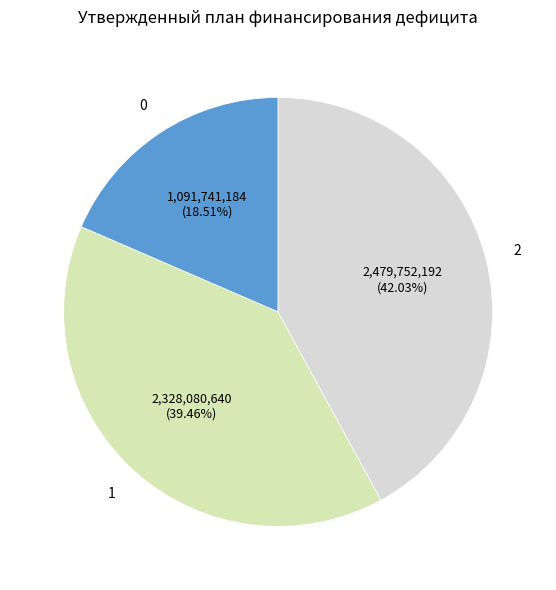

To the nearest percent, what is the average slice percentage?

33%